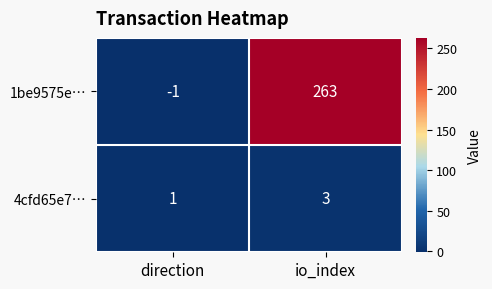

What is the spread (max minus min) of values at direction?

2